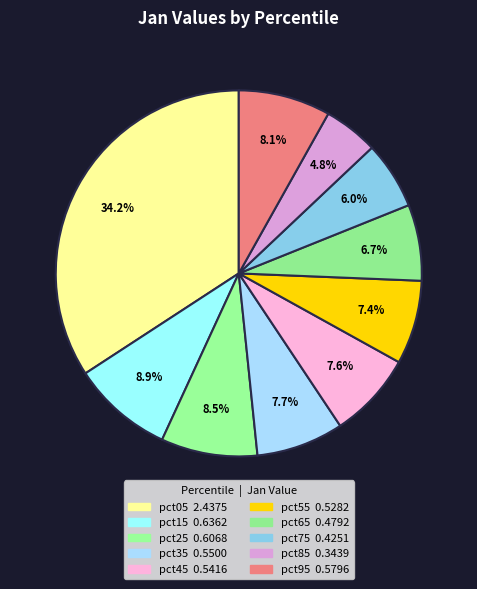

Count the number of slices in the pie.

10